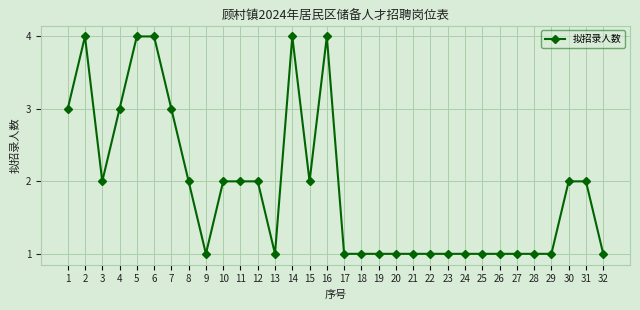

What is the approximate value at 14?

4